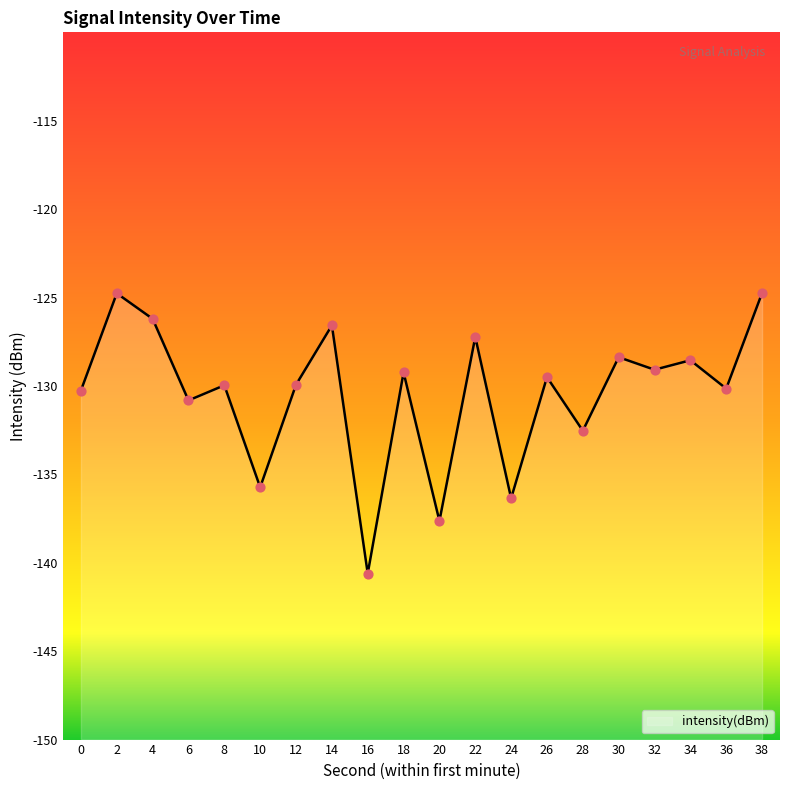

What is the change in value from 20 to 38?

+12.9